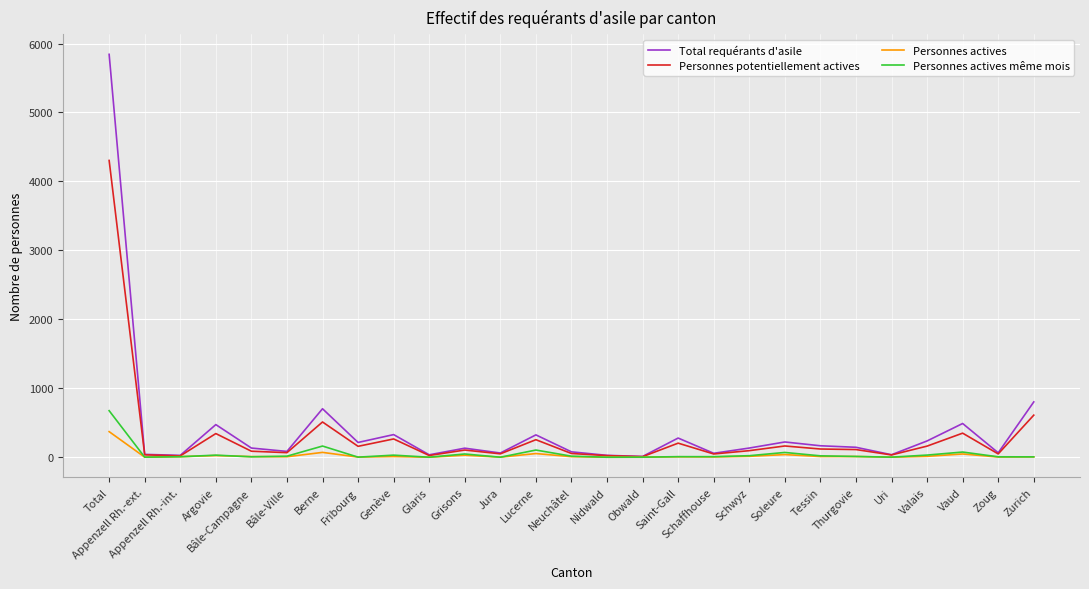

What is the spread (max minus min) of values at Neuchâtel?

70